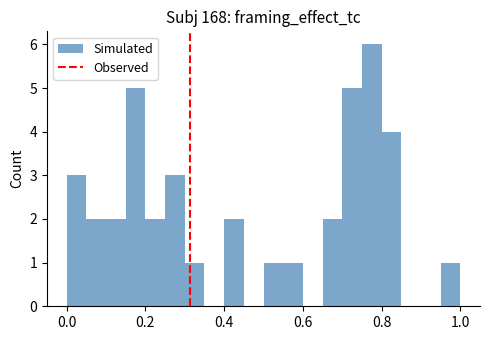

Read against the x-axis, roughly where is the centre of the tallest bar?

0.78